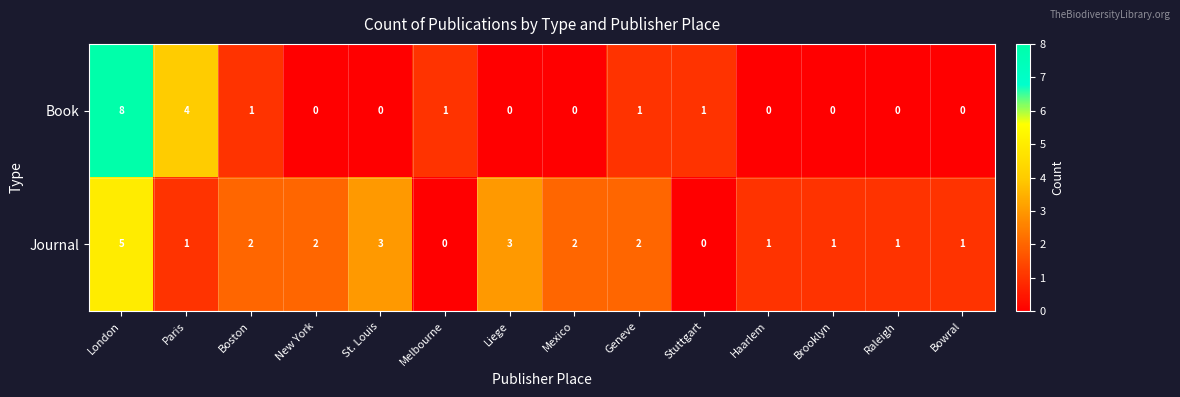

How many series are shown in this chart?

2